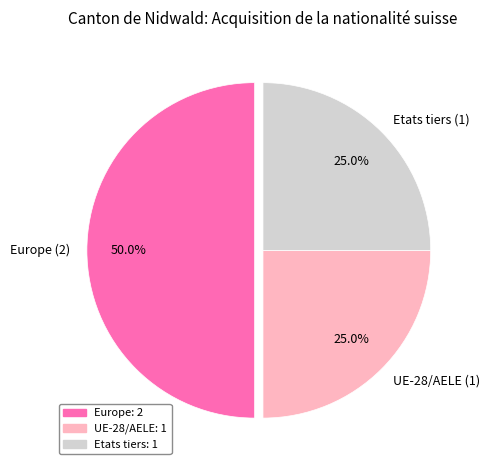

Is the sum of Etats tiers and Europe greater than half?

Yes